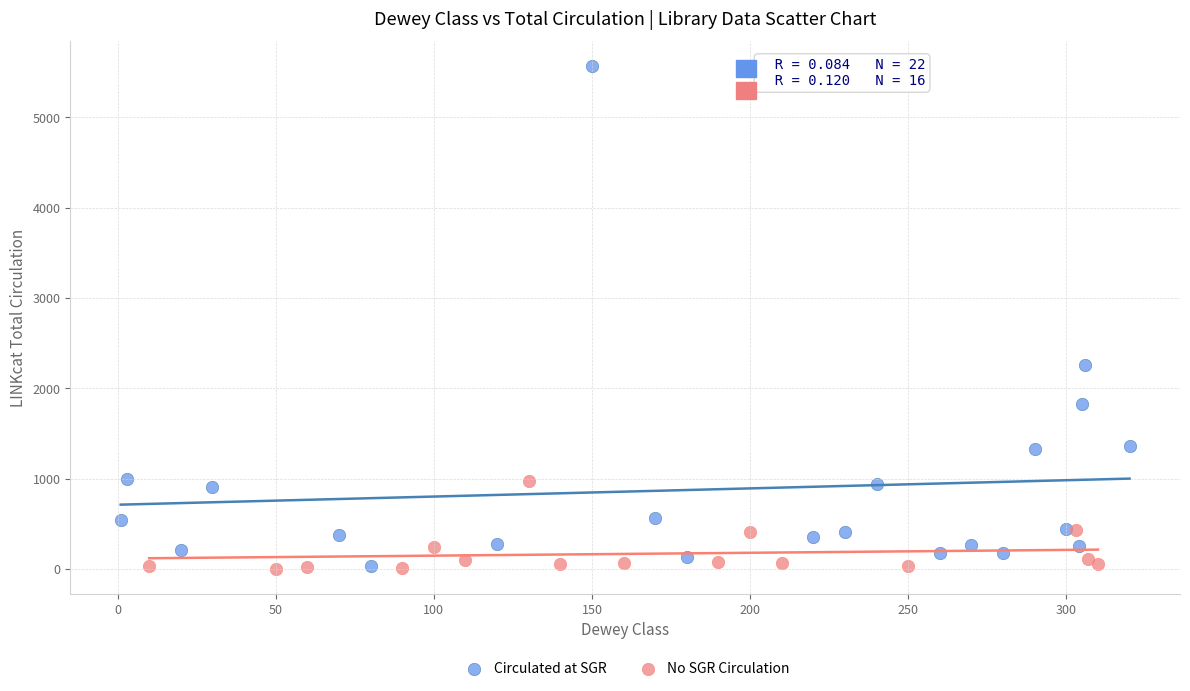

Which series has the largest Y range (max minus min)?

Circulated at SGR